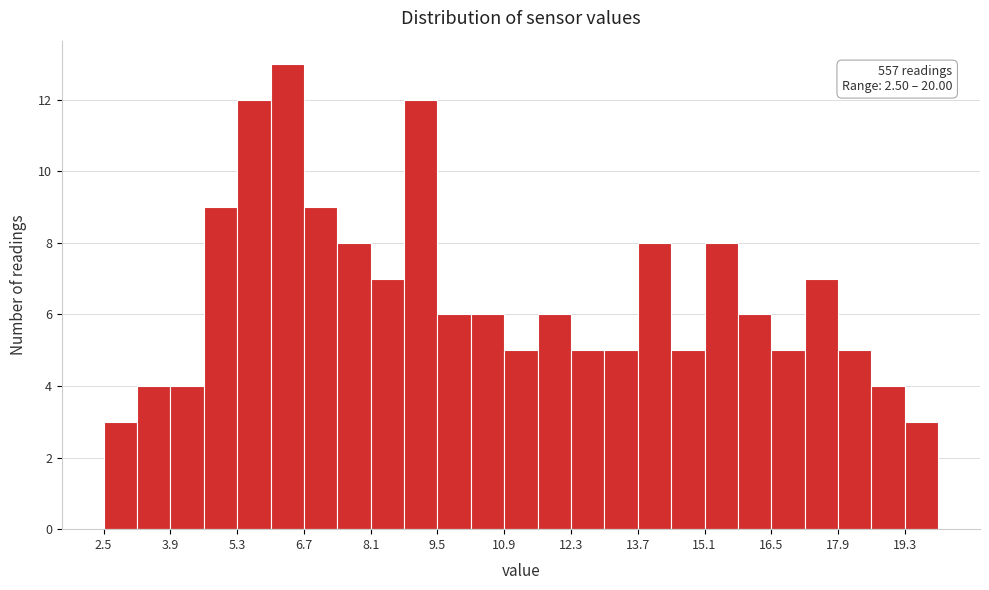

Read against the x-axis, roughly where is the centre of the tallest bar?

6.4